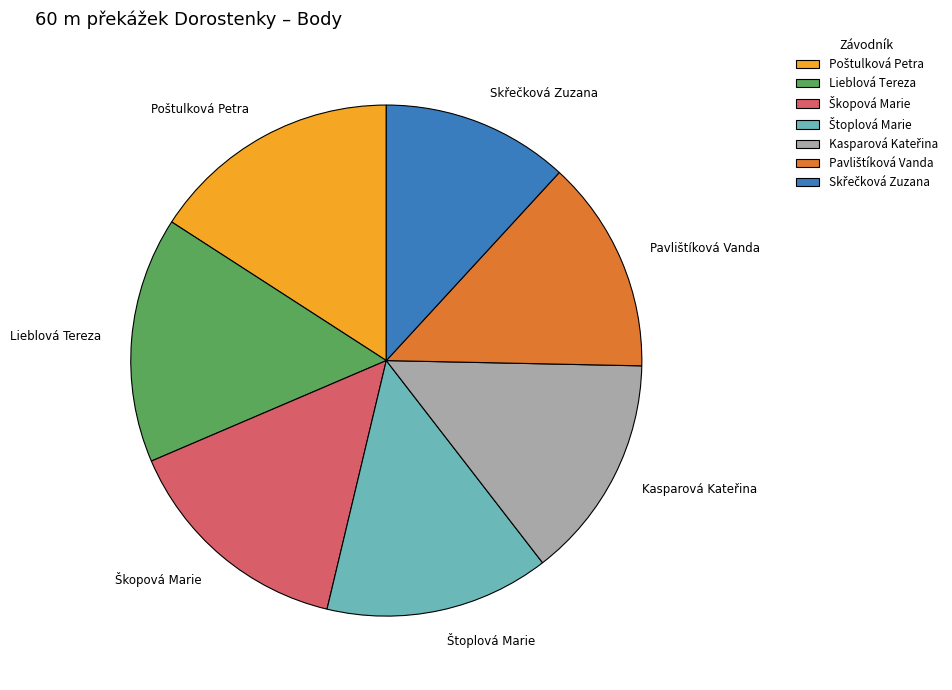

Is there a majority slice in this chart?

No